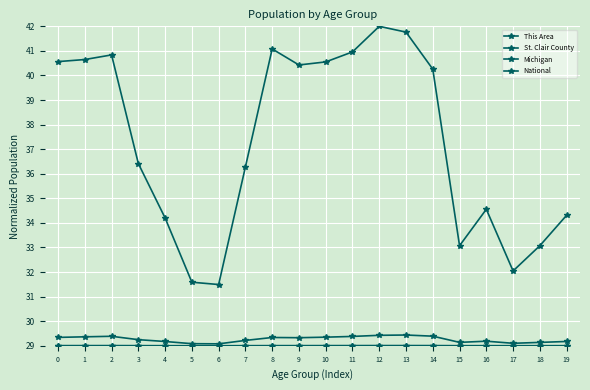

How many data points does each series have?

20